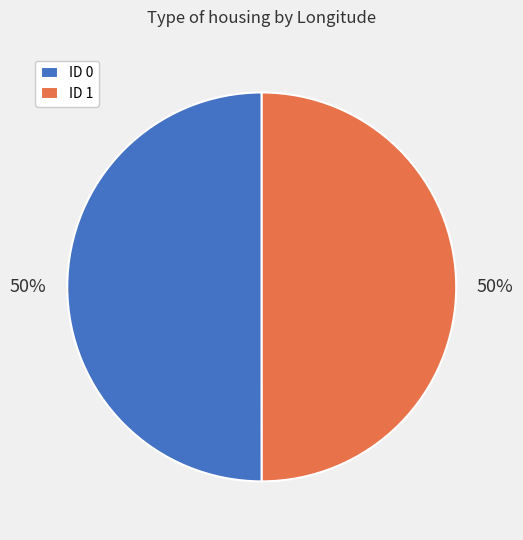

Do ID 0 and ID 1 together represent more than half of the pie?

Yes